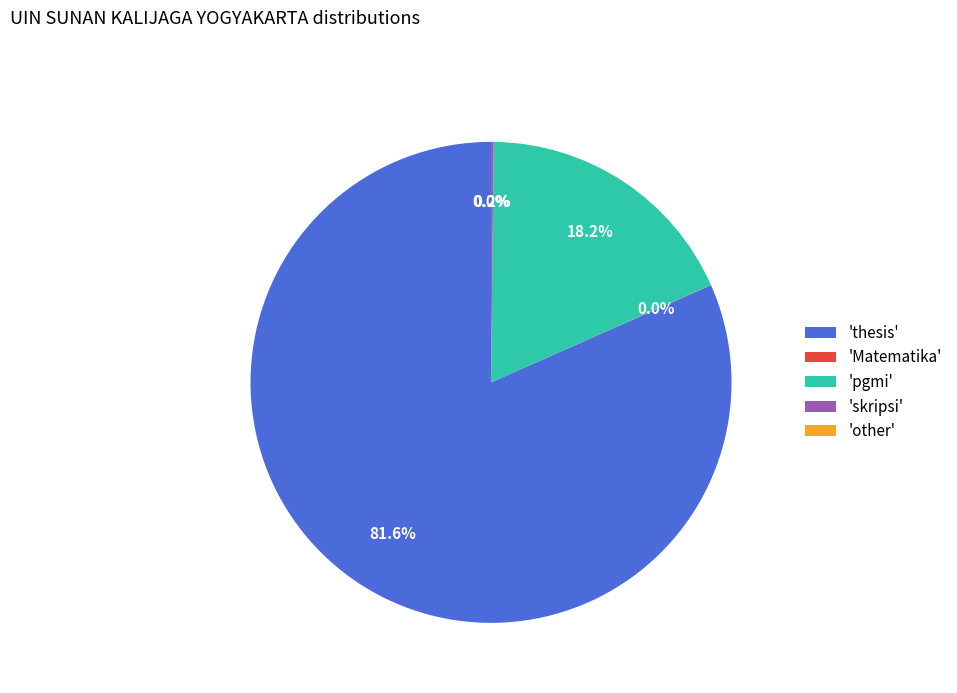

Which slice is the largest?

'thesis'